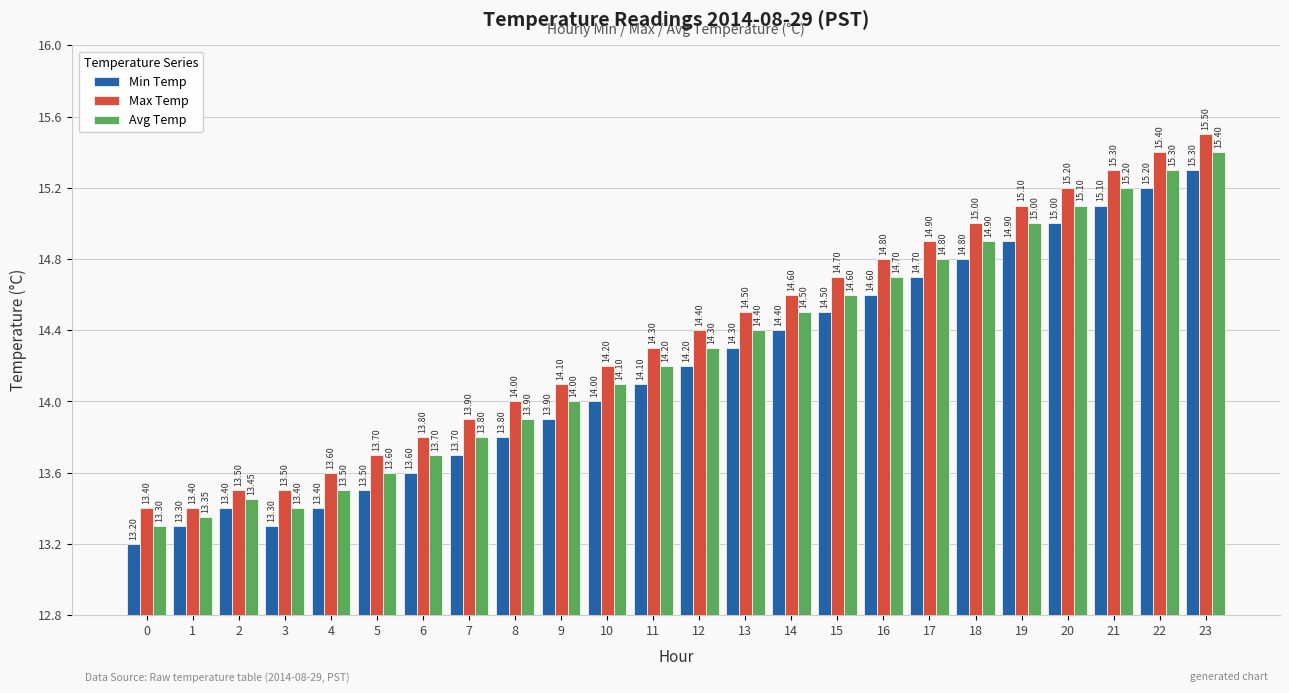

At which category is the sum across all series the highest?

23